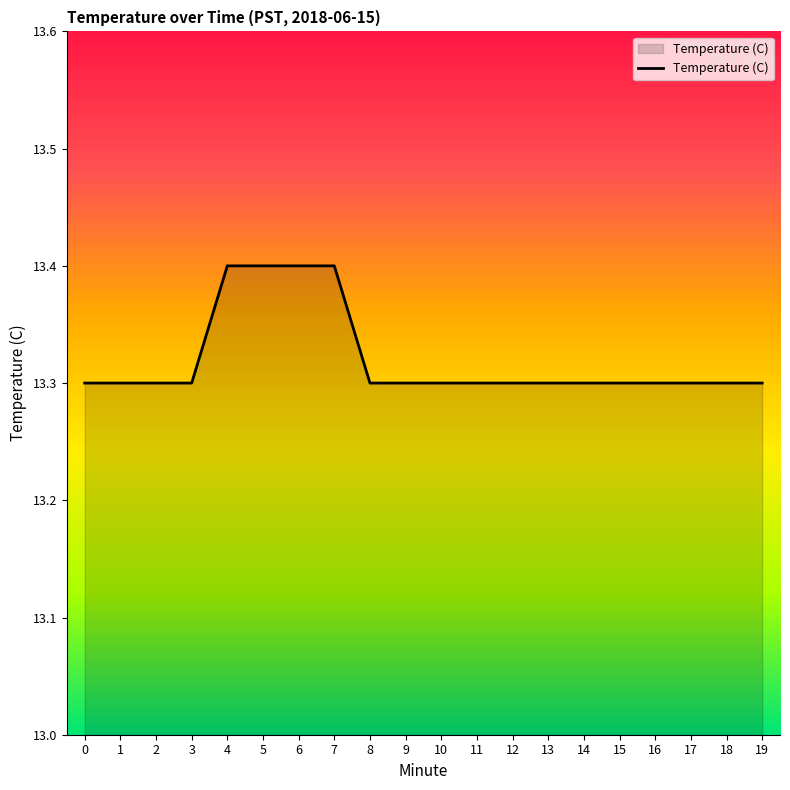

What is the approximate value at 16?

13.3